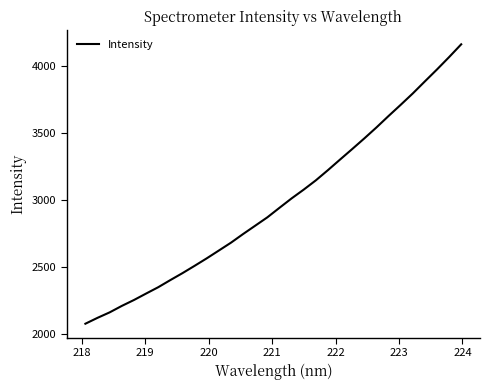

Does the chart display data point markers on the line(s)?

No